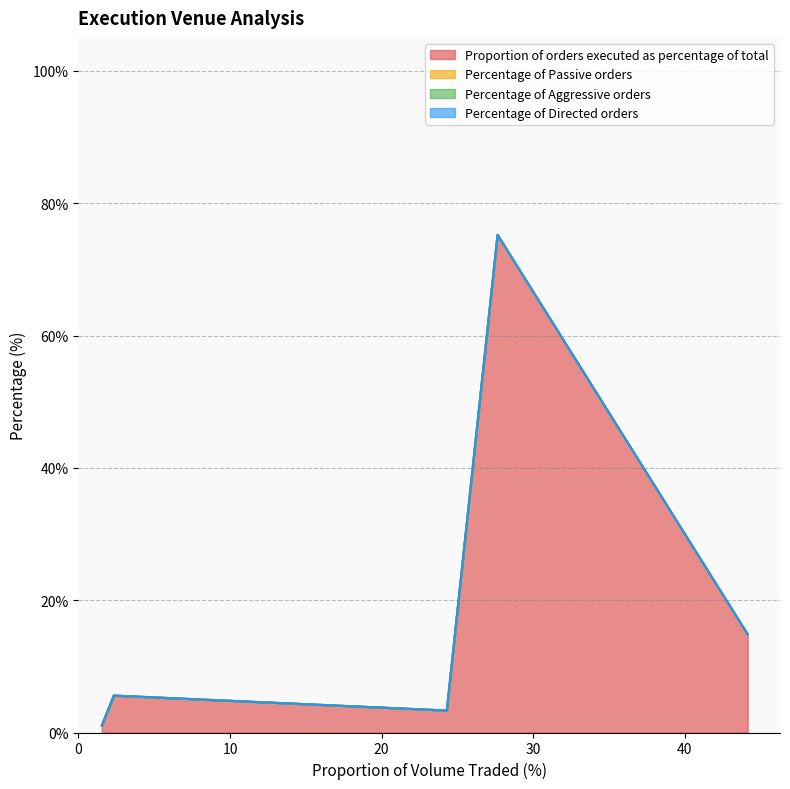

True or false: Proportion of orders executed as percentage of total and Percentage of Aggressive orders cross at least once.

False